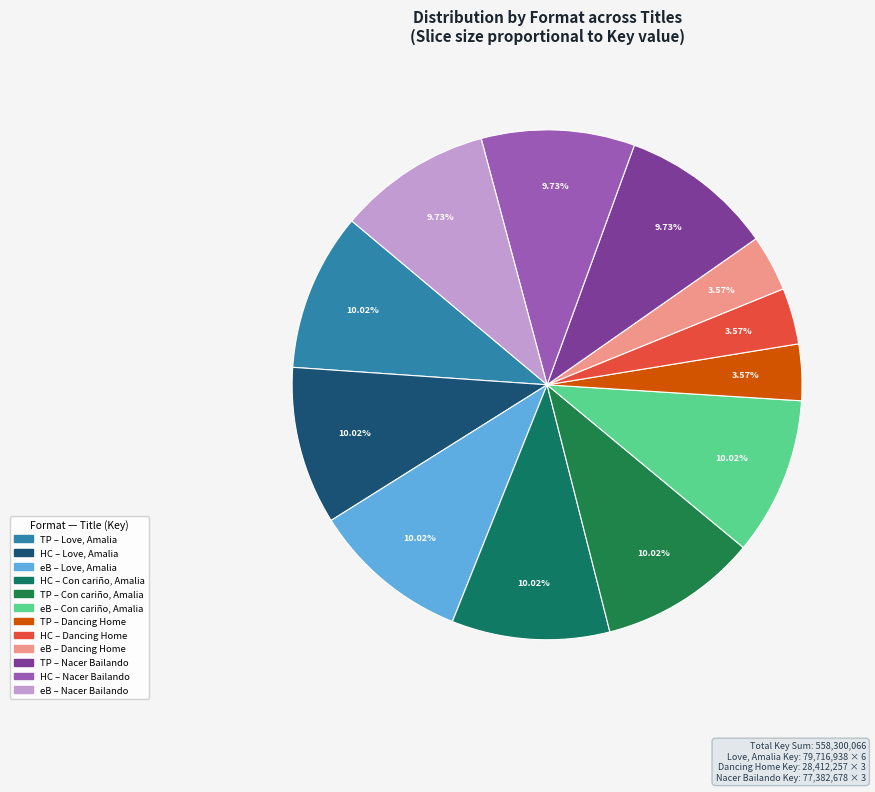

How many slices are in this pie chart?

12